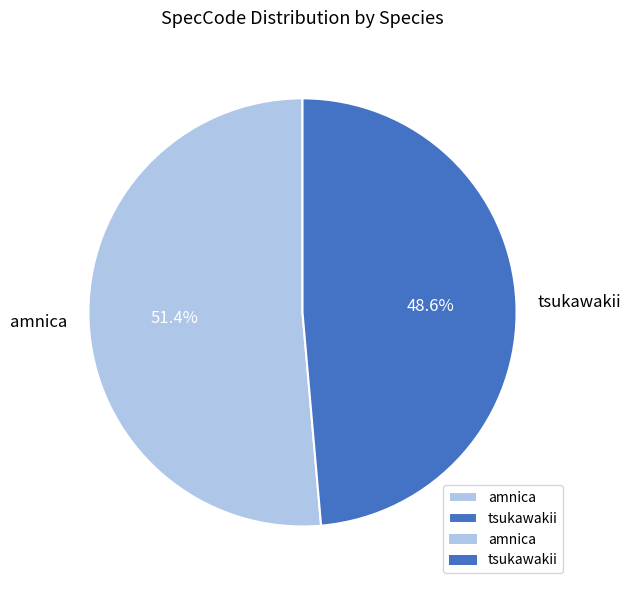

Count the number of slices in the pie.

2